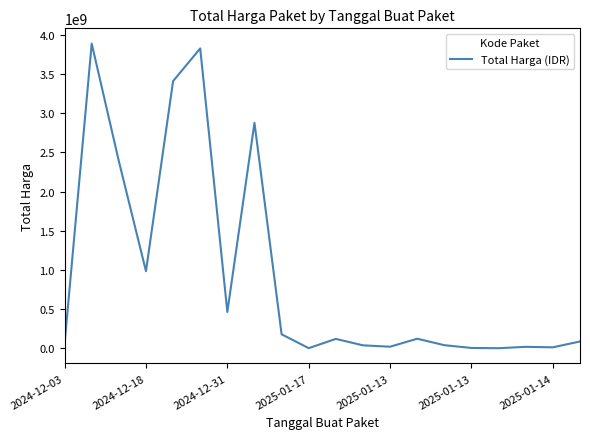

What is the greatest value displayed?

3889401600